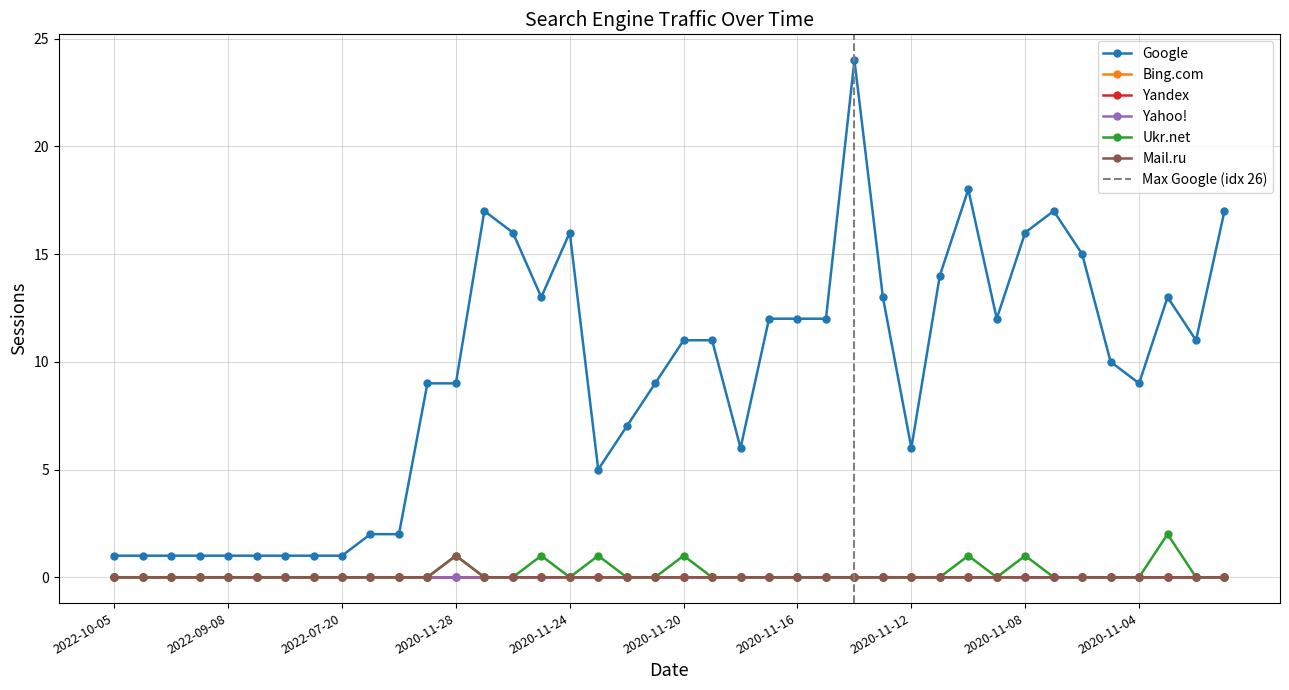

True or false: Mail.ru and Ukr.net cross at least once.

False